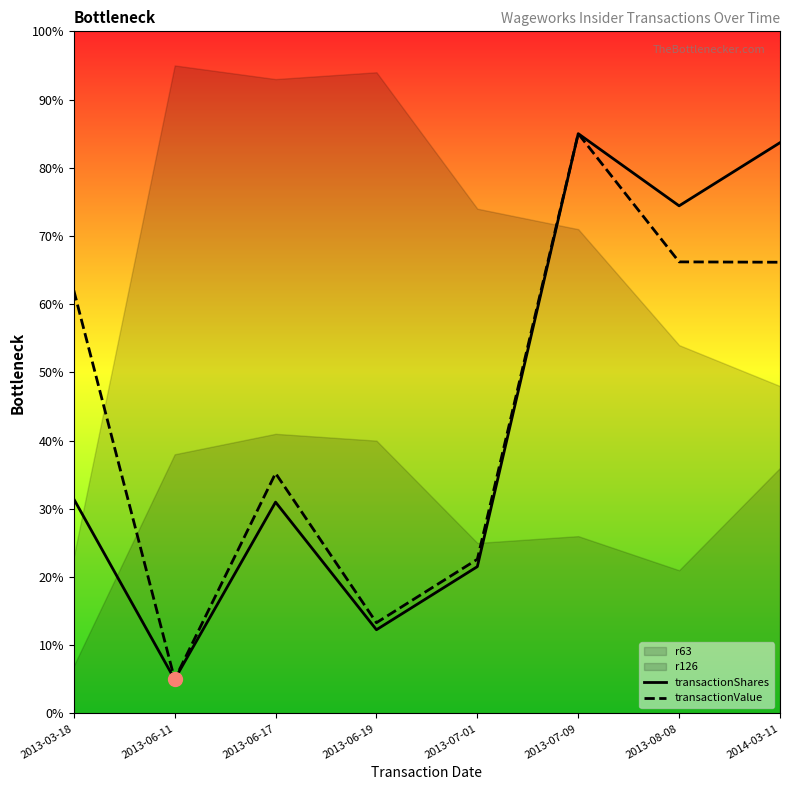

In transactionShares, how many points are lower than both neighbors (excluding endpoints)?

3